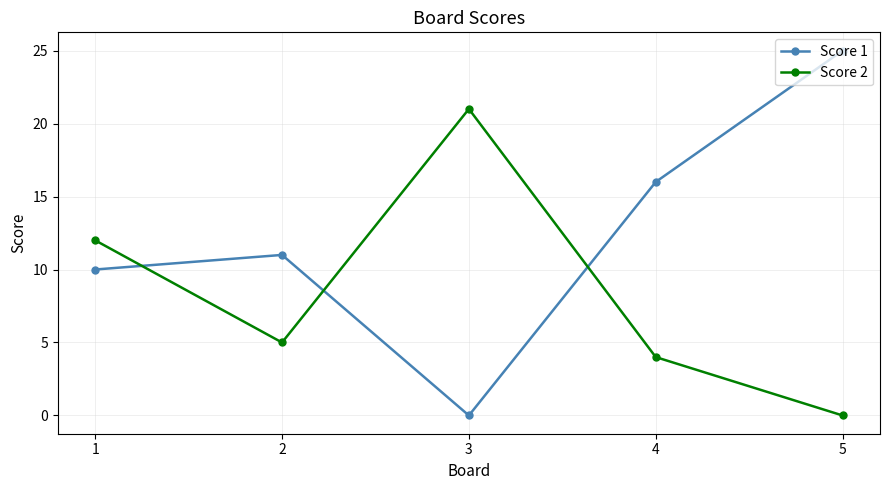

Is this an area chart (filled region under the line)?

No